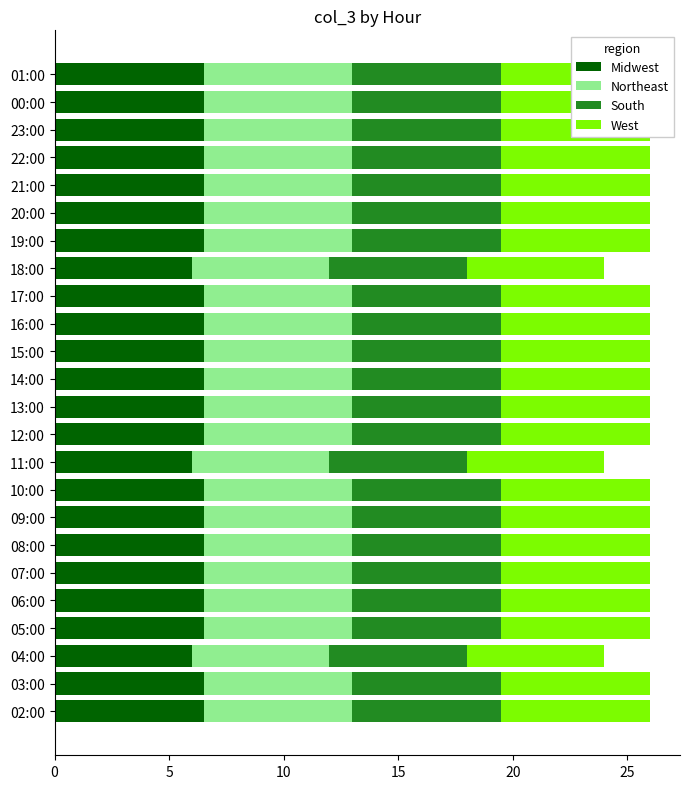

Reading left to right, list all the values displayed in this chart.

Midwest: 6.5	6.5	6.0	6.5	6.5	6.5	6.5	6.5	6.5	6.0	6.5	6.5	6.5	6.5	6.5	6.5	6.0	6.5	6.5	6.5	6.5	6.5	6.5	6.5
Northeast: 6.5	6.5	6.0	6.5	6.5	6.5	6.5	6.5	6.5	6.0	6.5	6.5	6.5	6.5	6.5	6.5	6.0	6.5	6.5	6.5	6.5	6.5	6.5	6.5
South: 6.5	6.5	6.0	6.5	6.5	6.5	6.5	6.5	6.5	6.0	6.5	6.5	6.5	6.5	6.5	6.5	6.0	6.5	6.5	6.5	6.5	6.5	6.5	6.5
West: 6.5	6.5	6.0	6.5	6.5	6.5	6.5	6.5	6.5	6.0	6.5	6.5	6.5	6.5	6.5	6.5	6.0	6.5	6.5	6.5	6.5	6.5	6.5	6.5